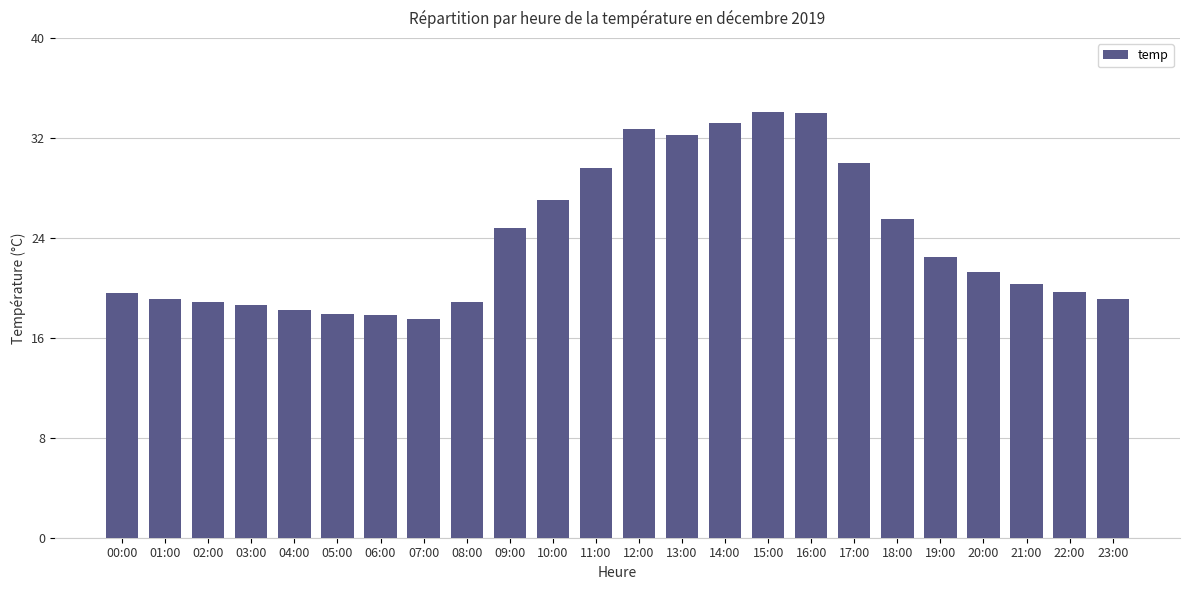

True or false: the data shows 19.6 at 00:00.

True